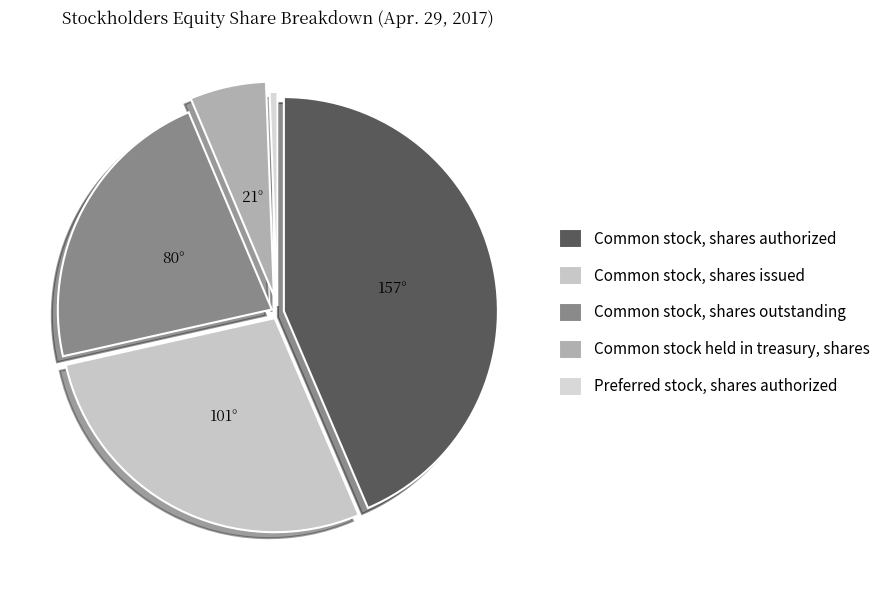

Is there a majority slice in this chart?

No